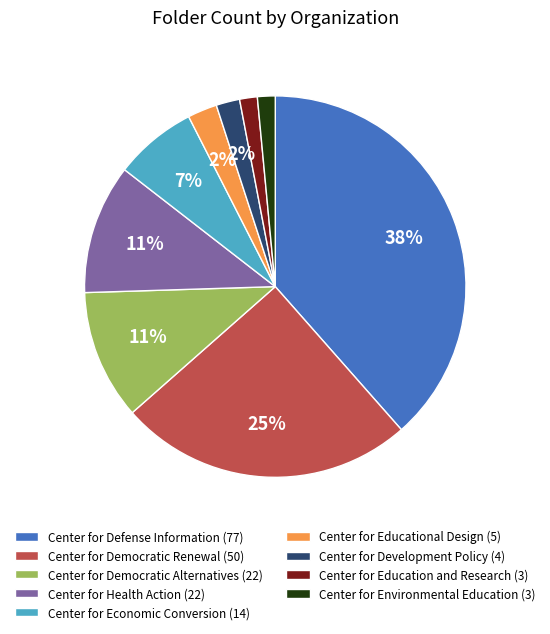

Between Center for Defense Information (77) and Center for Environmental Education (3), which is larger?

Center for Defense Information (77)